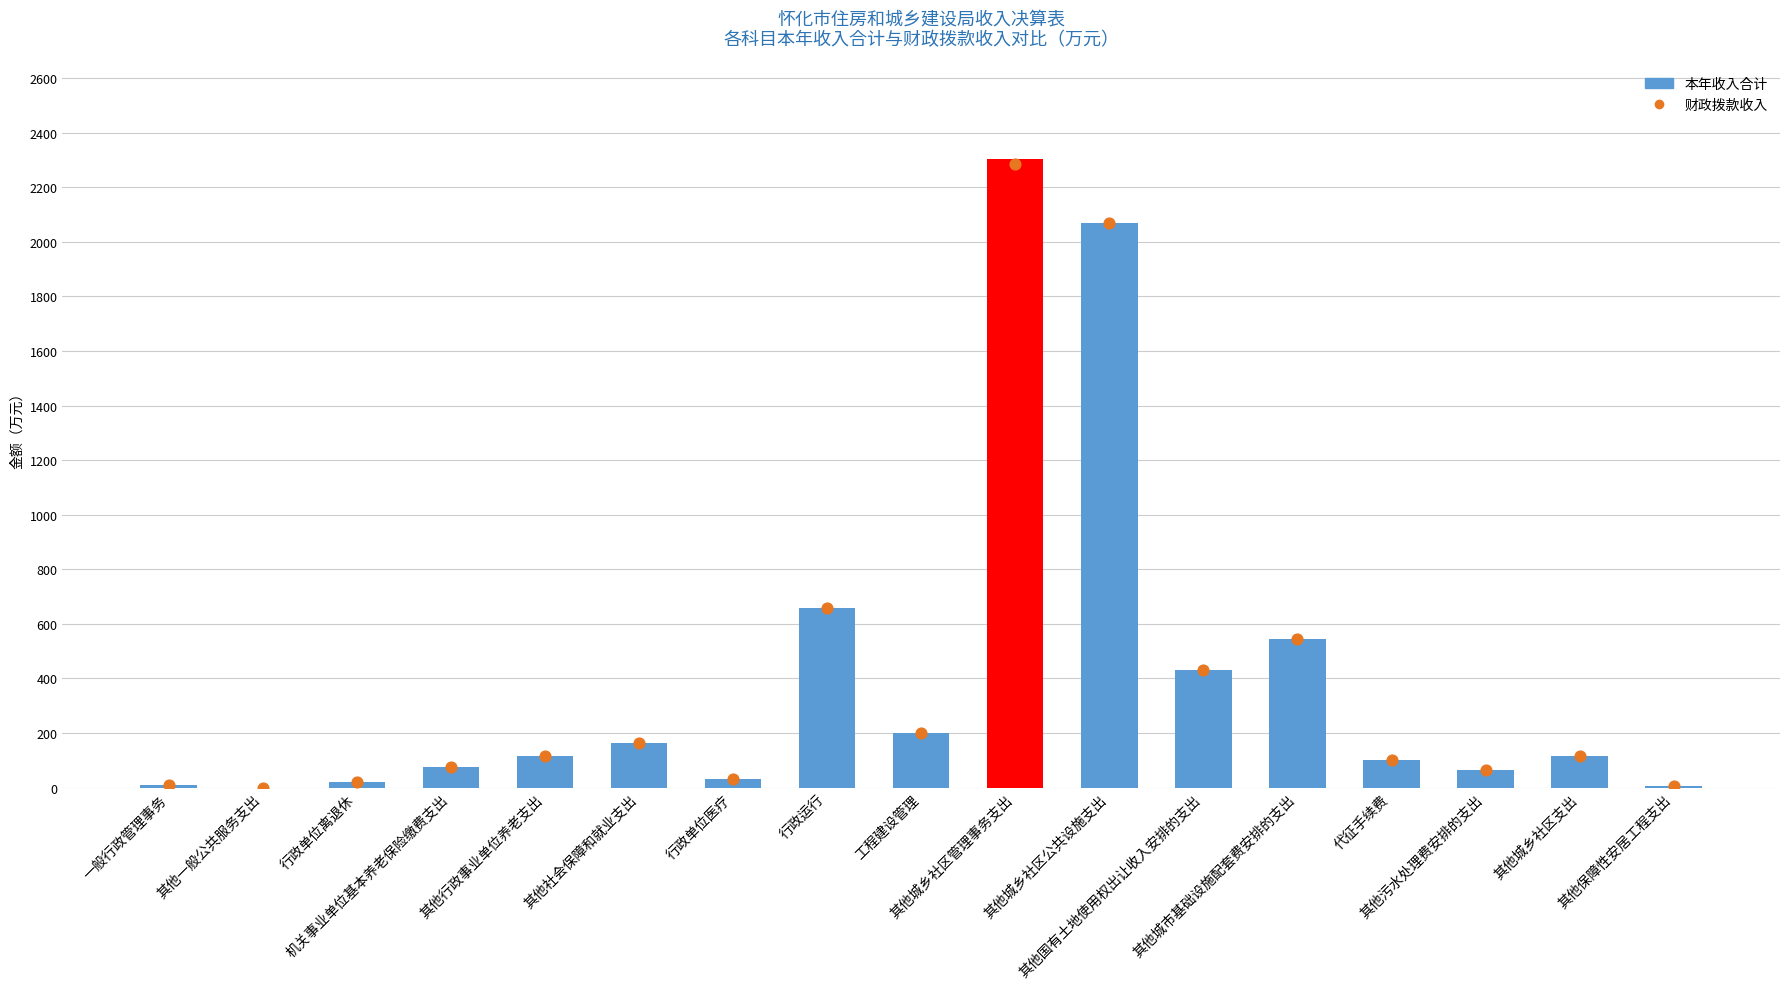

Which series has the largest total across all categories?

本年收入合计